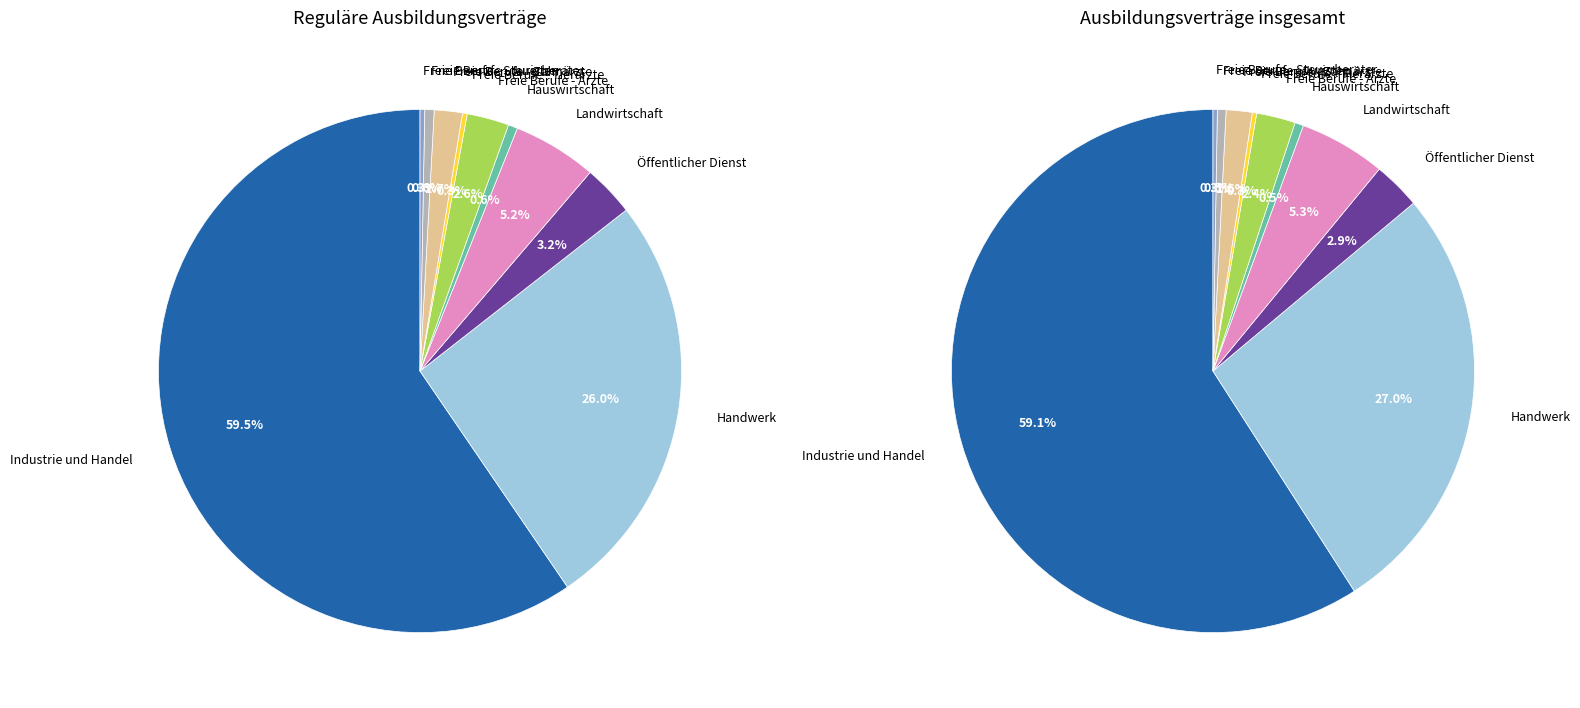

How many slices are in this pie chart?

10